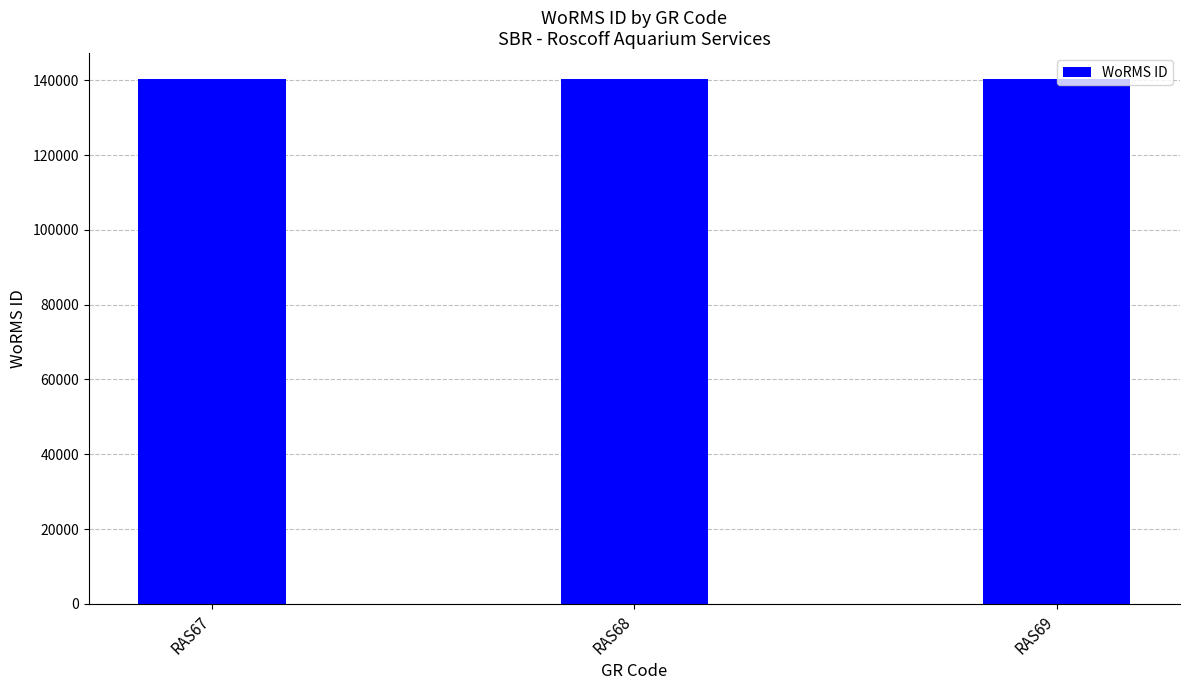

What is the value of the 3rd bar from the left?

140264